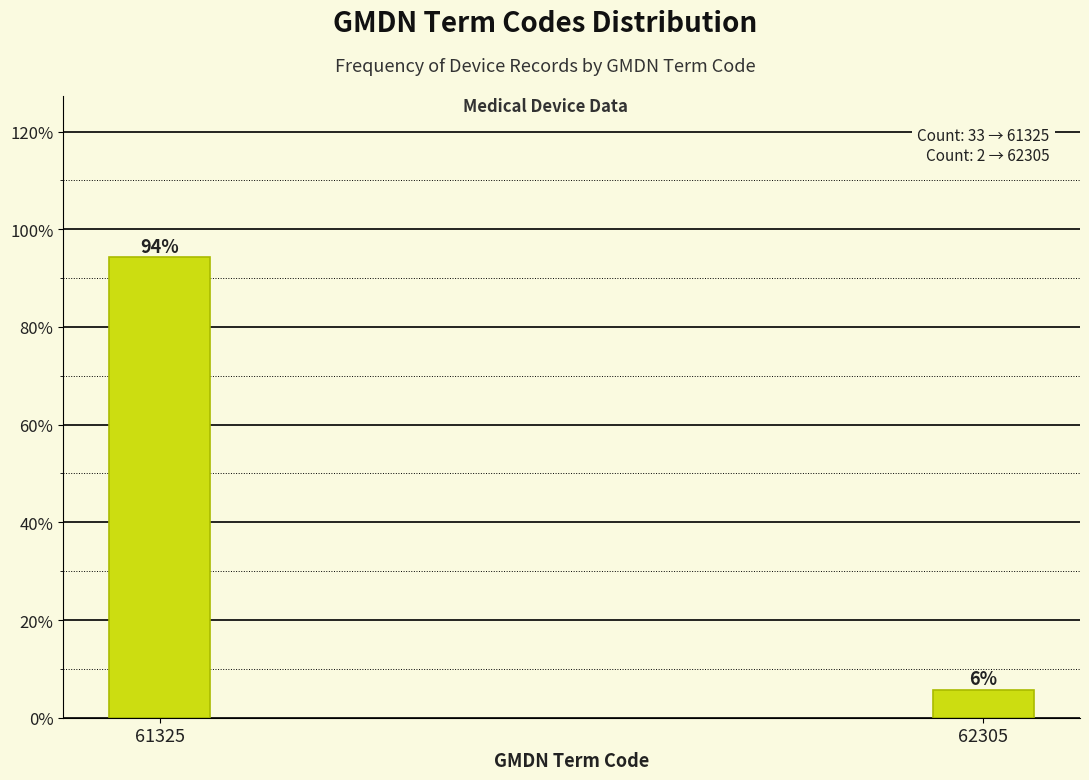

Between 61325 and 62305, which is larger?

61325